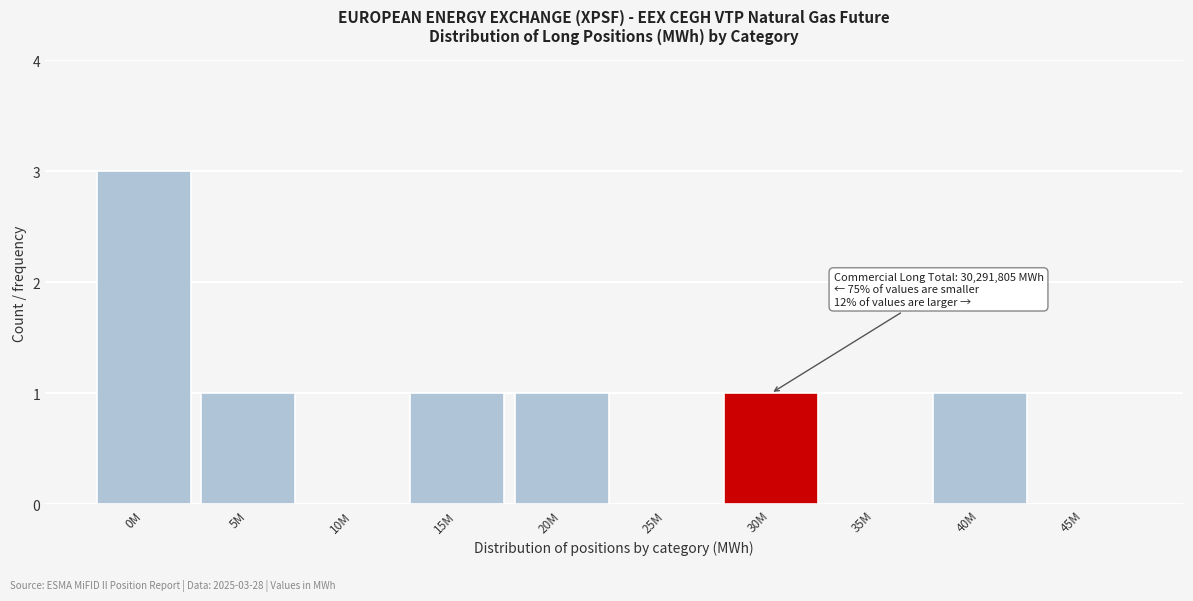

Reading left to right, extract all data points from this chart.

0M=3	5M=1	10M=0	15M=1	20M=1	25M=0	30M=1	35M=0	40M=1	45M=0